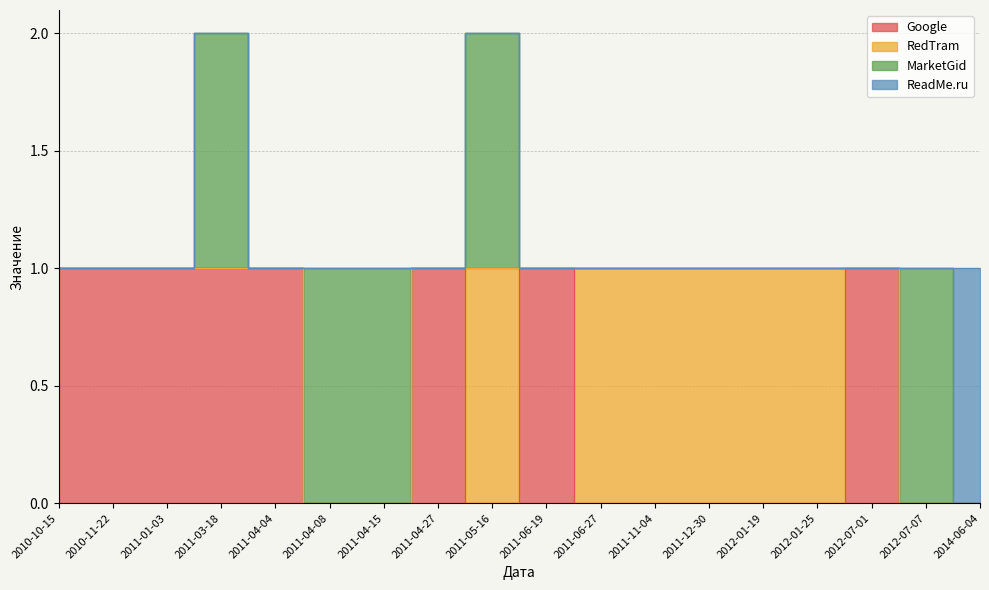

What is the spread (max minus min) of values at 2011-04-04?

1